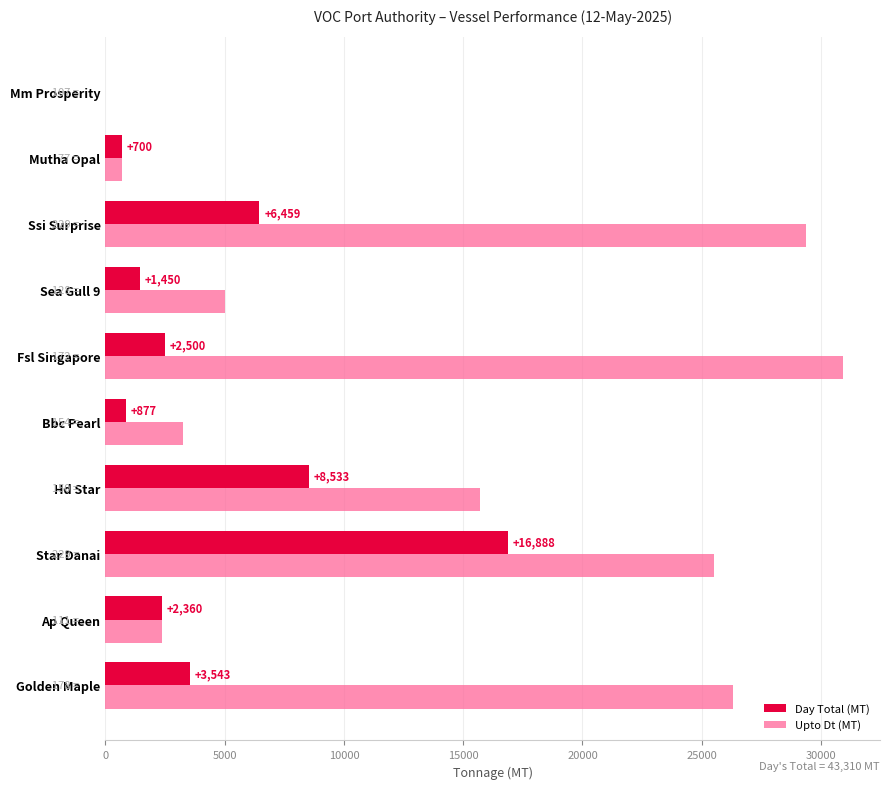

Between Ap Queen and Ssi Surprise, which series saw the biggest shift?

Upto Dt (MT)